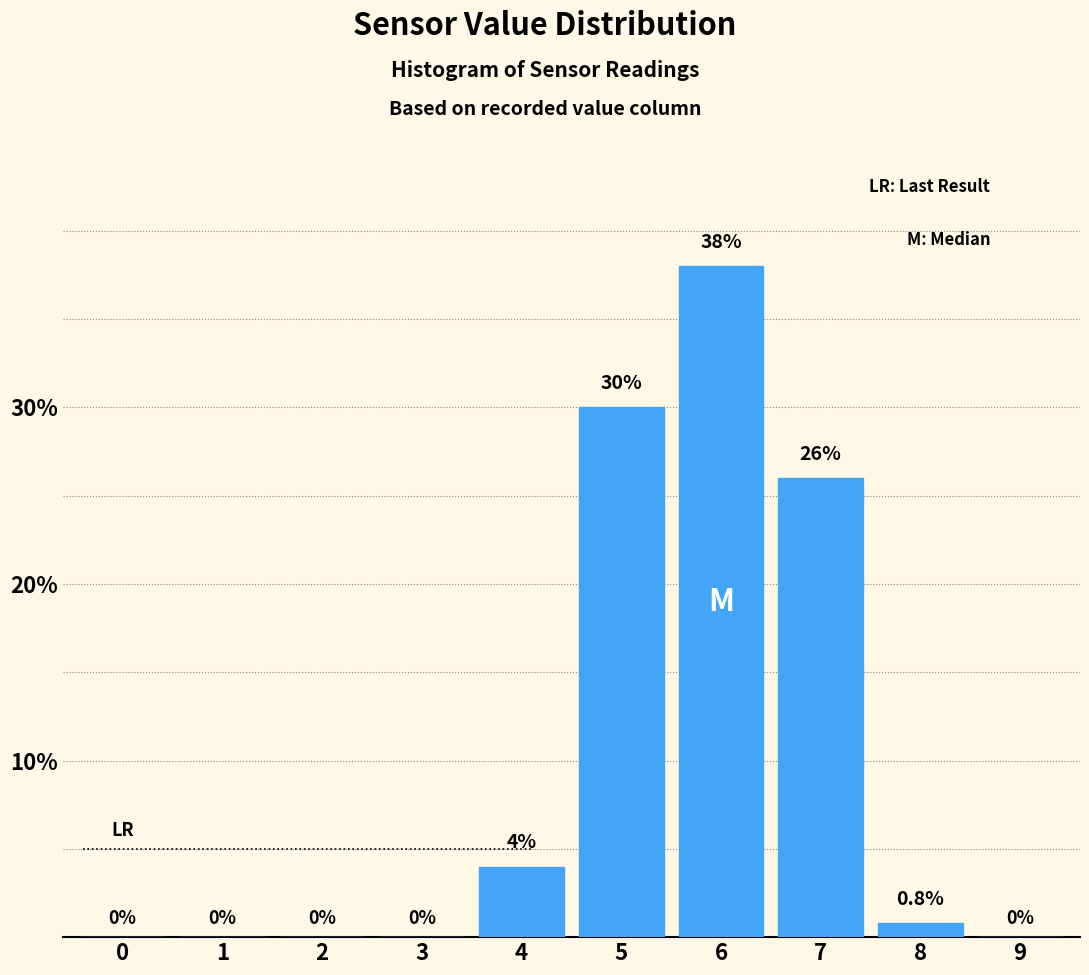

Reading left to right, transcribe all the data shown in this chart.

0=0.0	1=0.0	2=0.0	3=0.0	4=4.0	5=30.0	6=38.0	7=26.0	8=0.8	9=0.0